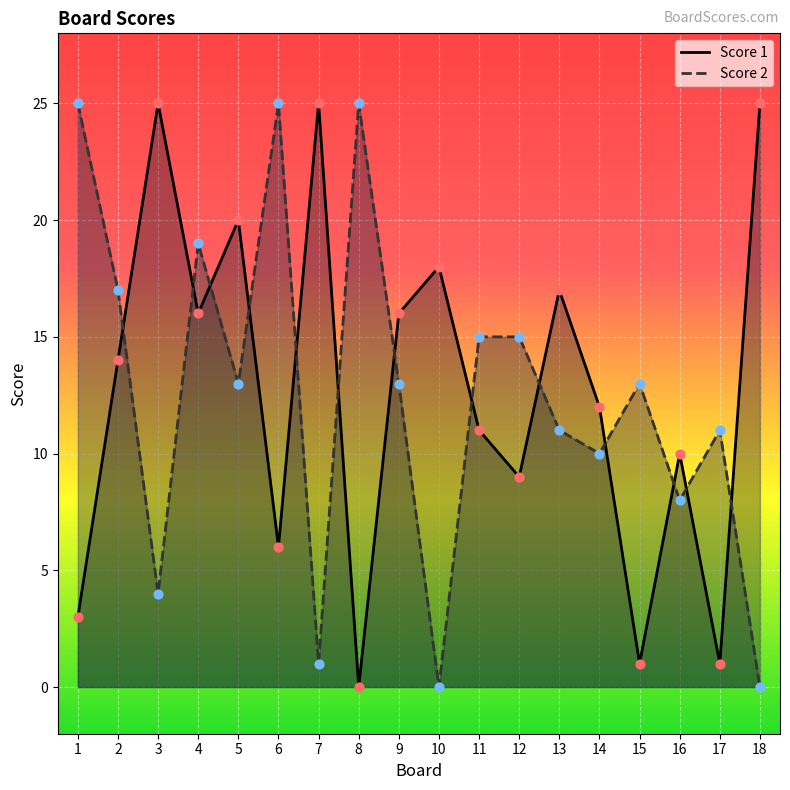

Which series contains the lowest Y value?

Score 1